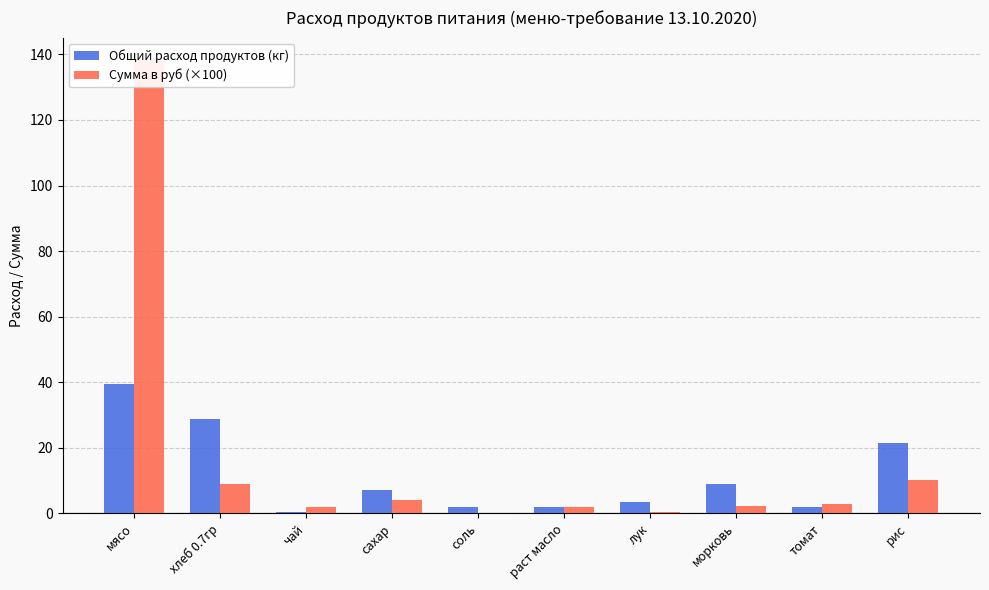

Reading left to right, what are all the values shown in this chart?

Общий расход продуктов (кг): мясо=39.5	хлеб 0.7гр=28.7	чай=0.4	сахар=7.2	соль=1.8	раст масло=1.8	лук=3.6	морковь=9.0	томат=1.8	рис=21.5
Сумма в руб (×100): мясо=138.2	хлеб 0.7гр=9.0	чай=1.8	сахар=3.9	соль=0.2	раст масло=2.1	лук=0.5	морковь=2.2	томат=2.9	рис=10.1